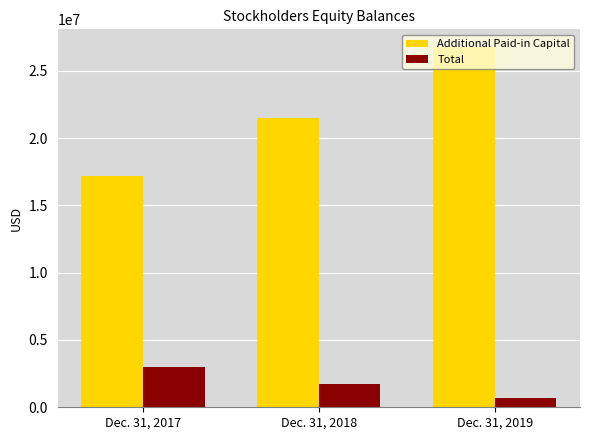

True or false: Additional Paid-in Capital has a value of 10414954 at Dec. 31, 2017.

False